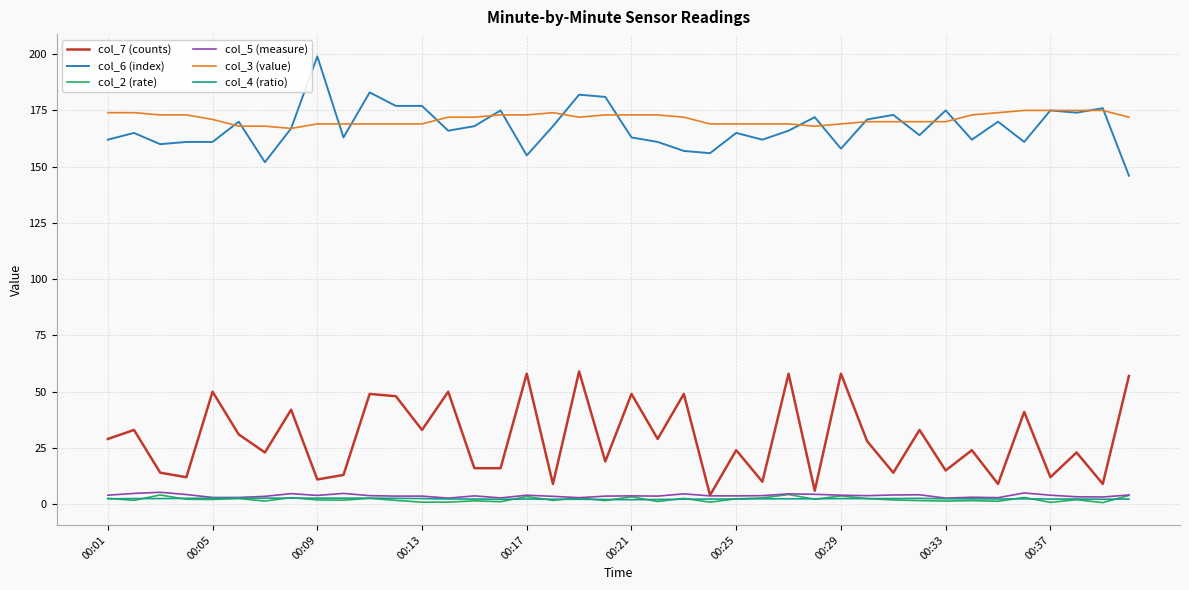

What is the greatest value displayed?

199.0